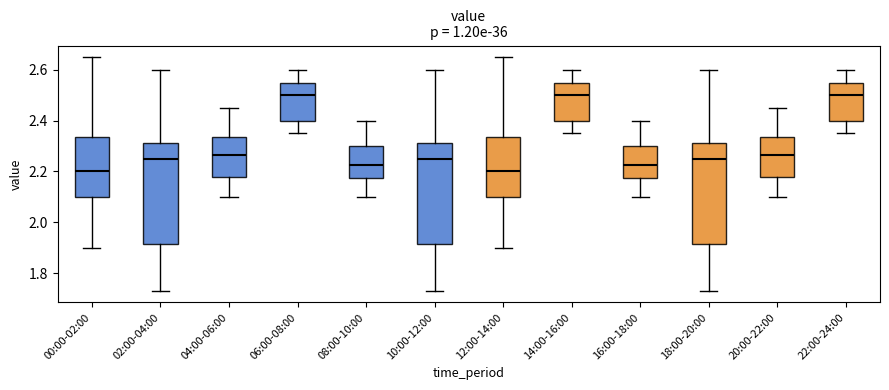

Where does the median line of the box for 18:00-20:00 sit on the y-axis? The values are not printed on the chart, so give them approximately, as read against the axis.

2.26